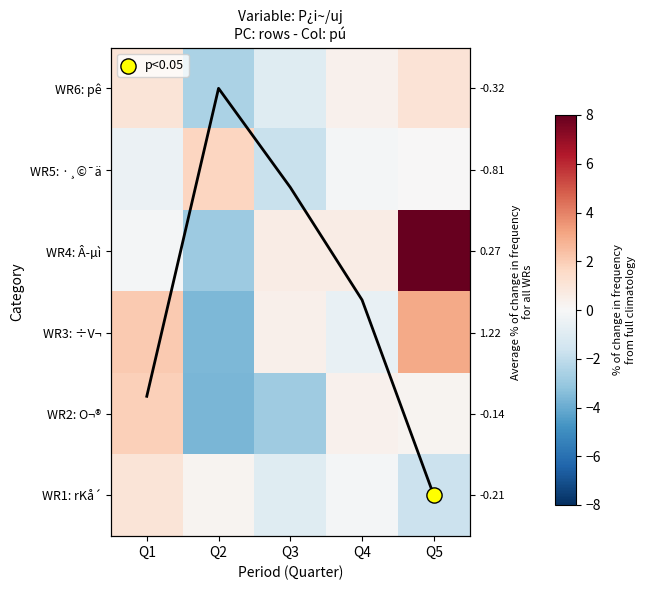

How many data points in WR1: rKå´ are less than 0?

3